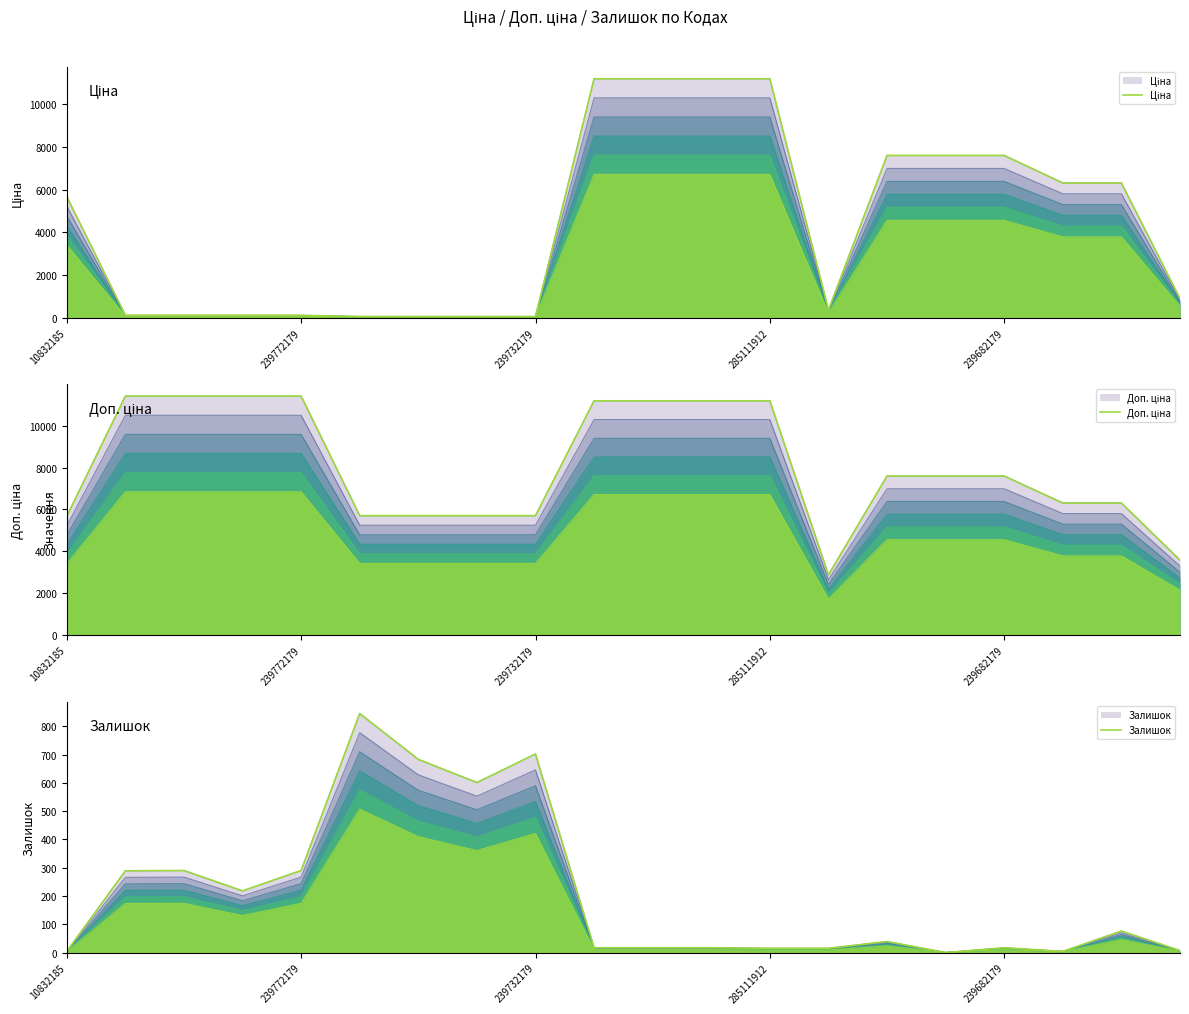

List the series in order of their overall mean, highest first.

Доп. ціна, Ціна, Залишок